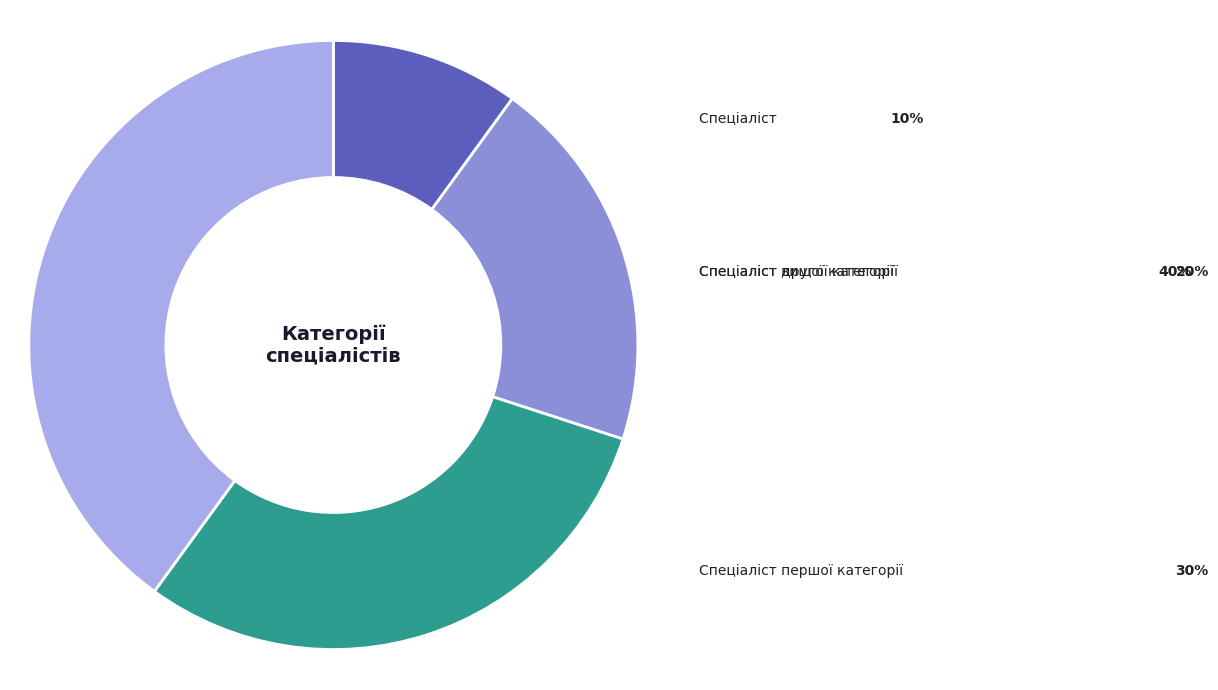

How many slices are in this pie chart?

4